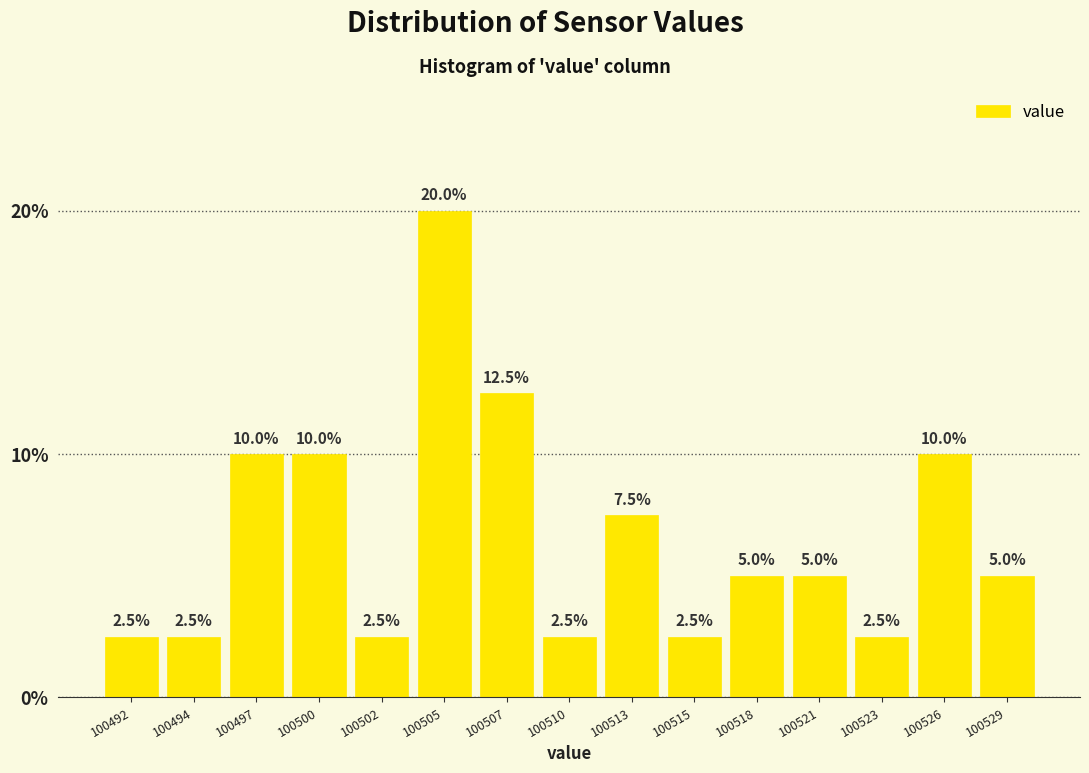

Reading right to left, what are all the values shown in this chart?

5.0	10.0	2.5	5.0	5.0	2.5	7.5	2.5	12.5	20.0	2.5	10.0	10.0	2.5	2.5